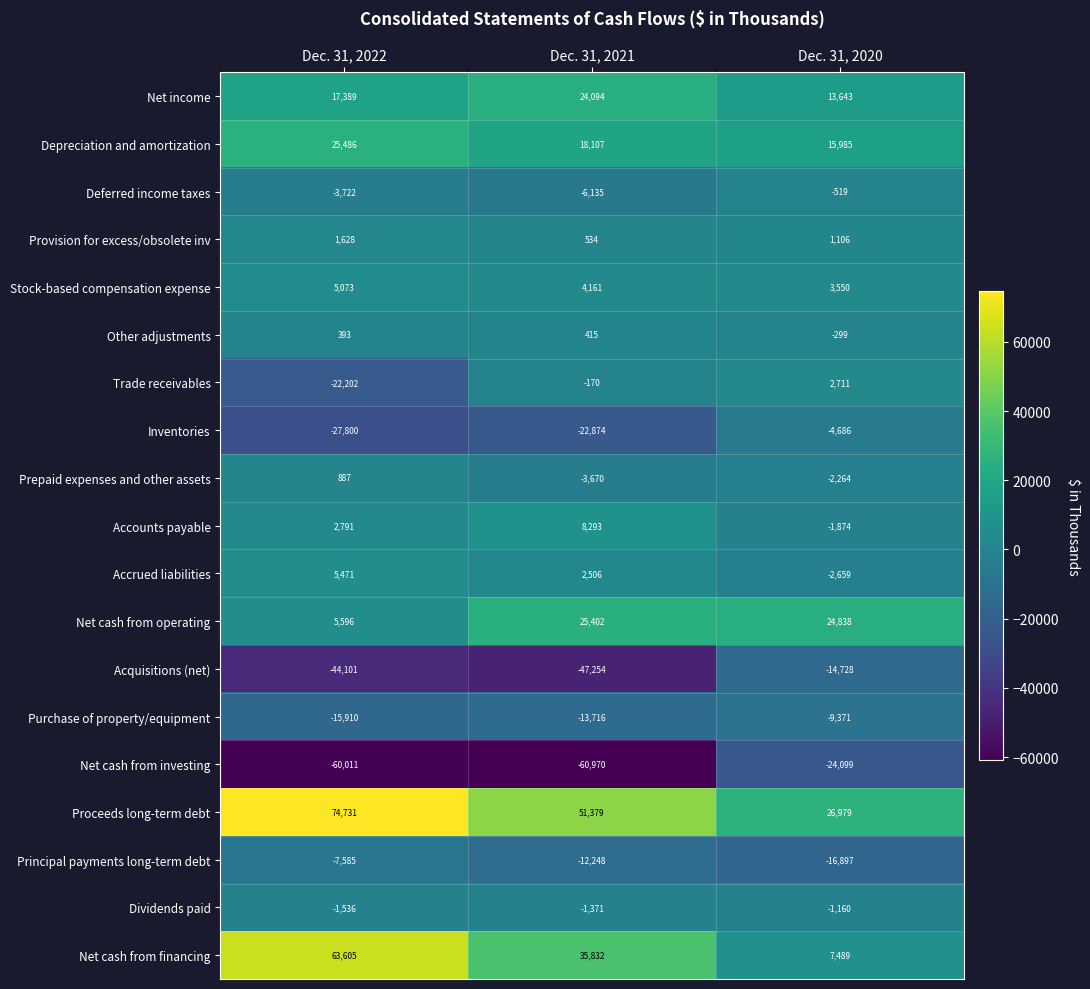

What is the total value across all series at Dec. 31, 2020?

17745